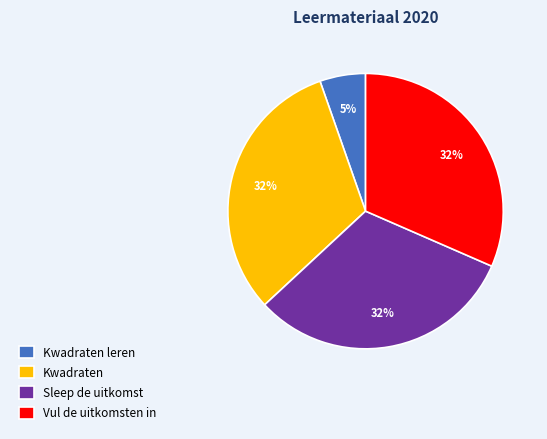

Is the sum of Kwadraten leren and Vul de uitkomsten in greater than half?

No